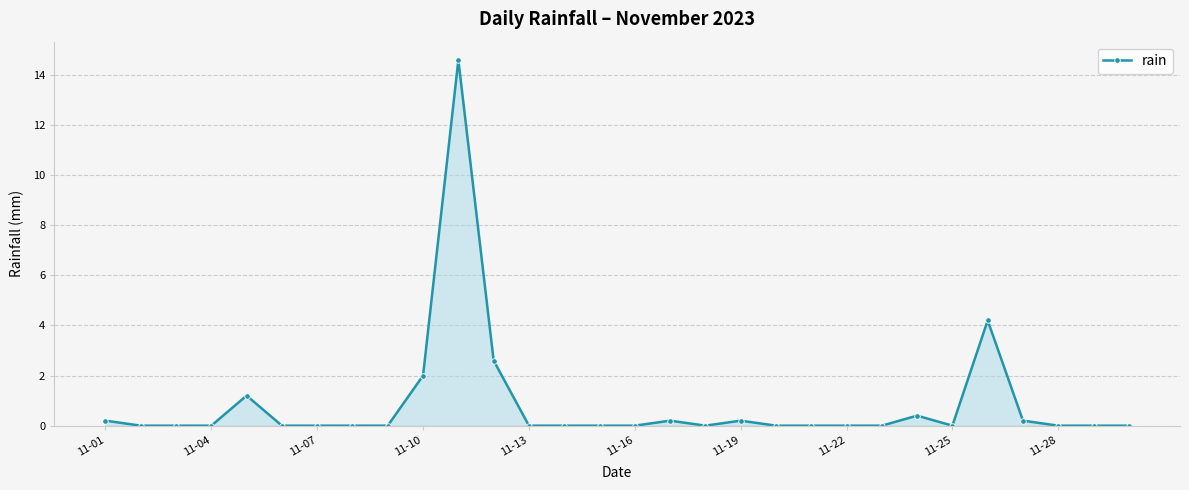

Reading left to right, transcribe all the data shown in this chart.

0.2	0.0	0.0	0.0	1.2	0.0	0.0	0.0	0.0	2.0	14.6	2.6	0.0	0.0	0.0	0.0	0.2	0.0	0.2	0.0	0.0	0.0	0.0	0.4	0.0	4.2	0.2	0.0	0.0	0.0